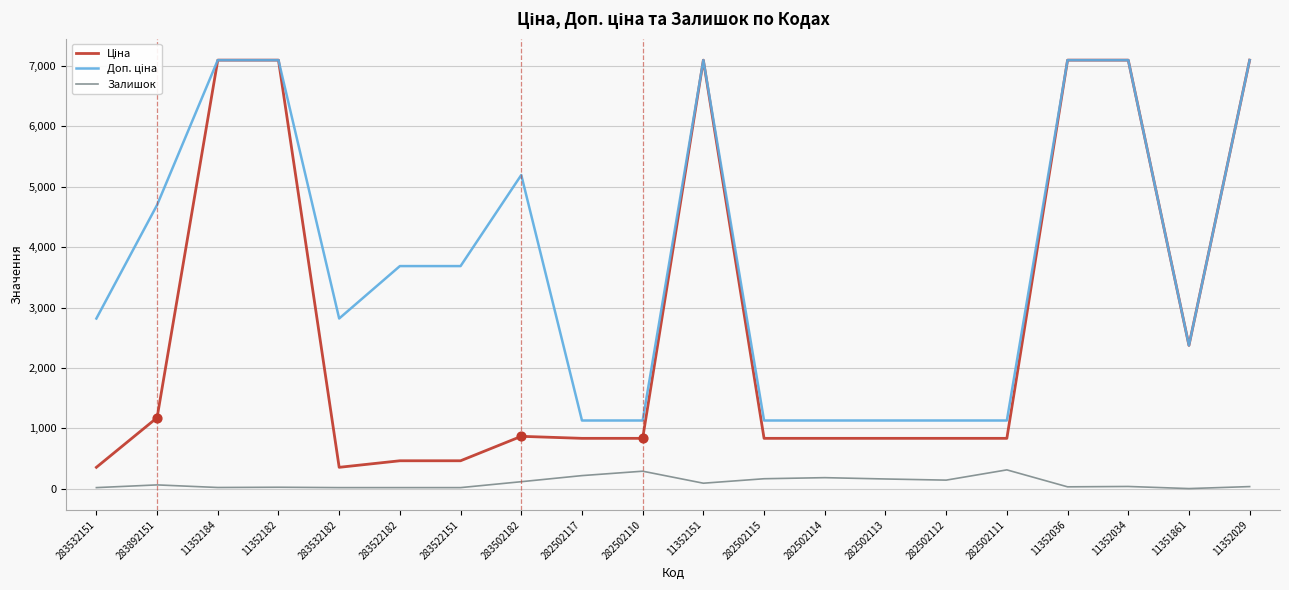

What is the spread (max minus min) of values at 282502114?

947.0